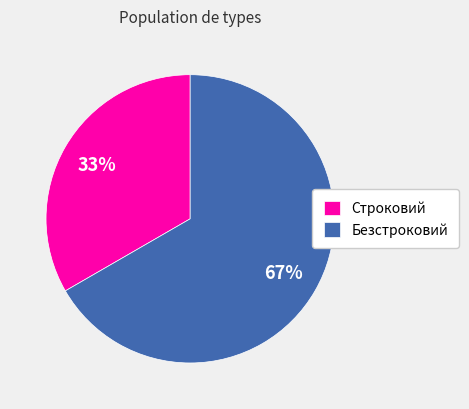

To the nearest percent, what is the average slice percentage?

50%